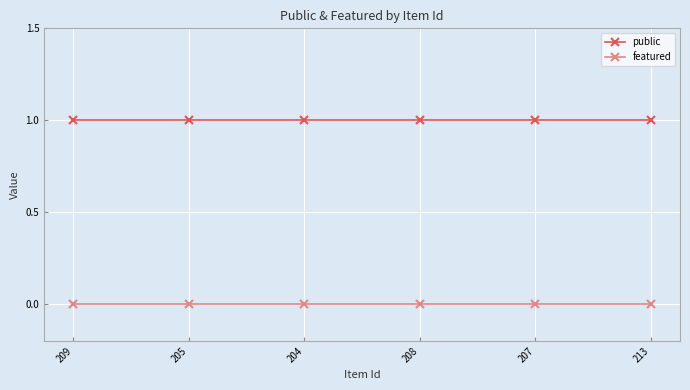

Reading left to right, list all the values displayed in this chart.

public: 209=1	205=1	204=1	208=1	207=1	213=1
featured: 209=0	205=0	204=0	208=0	207=0	213=0